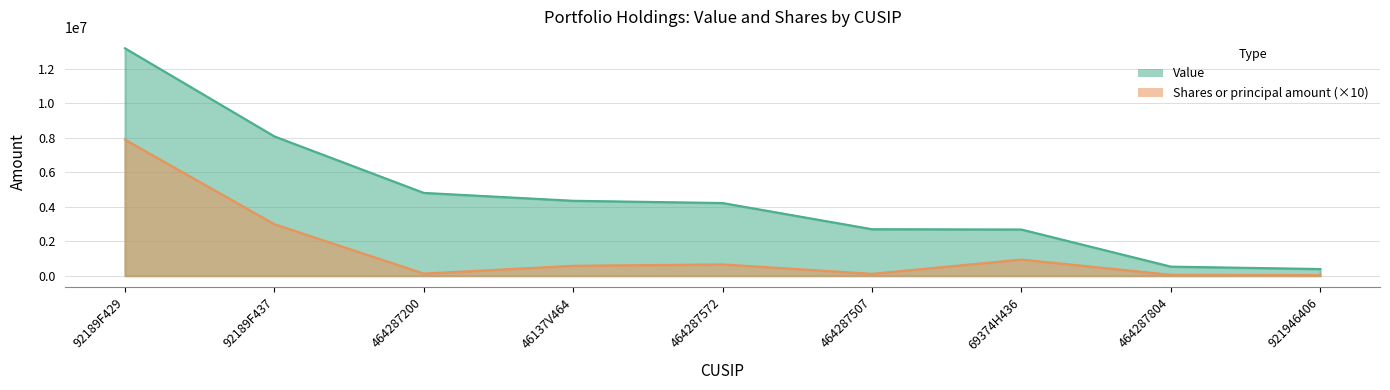

What value does the Shares or principal amount series have at 92189F429, to the nearest 100?

7883600